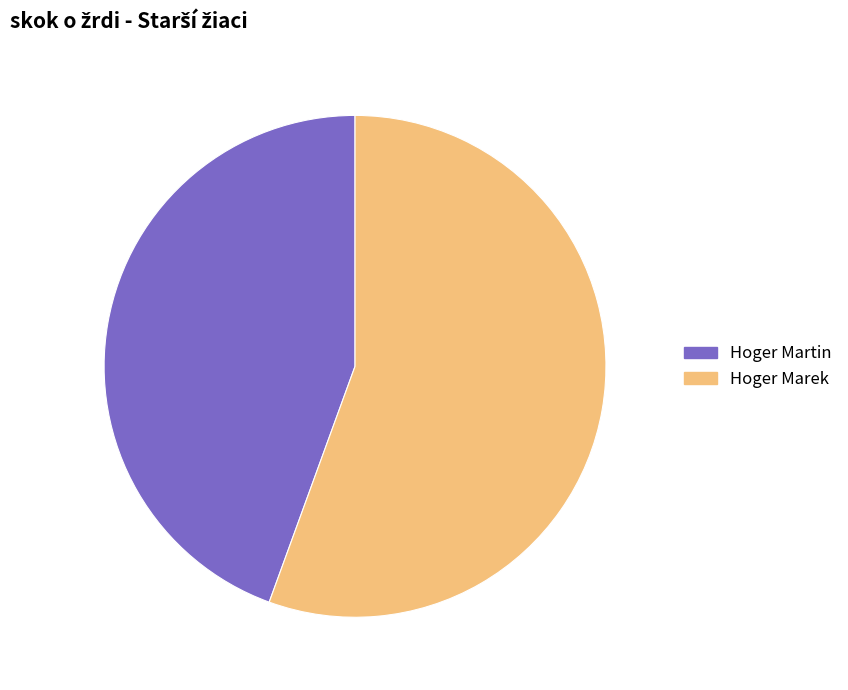

What percentage do Hoger Marek and Hoger Martin together represent?

100.0%